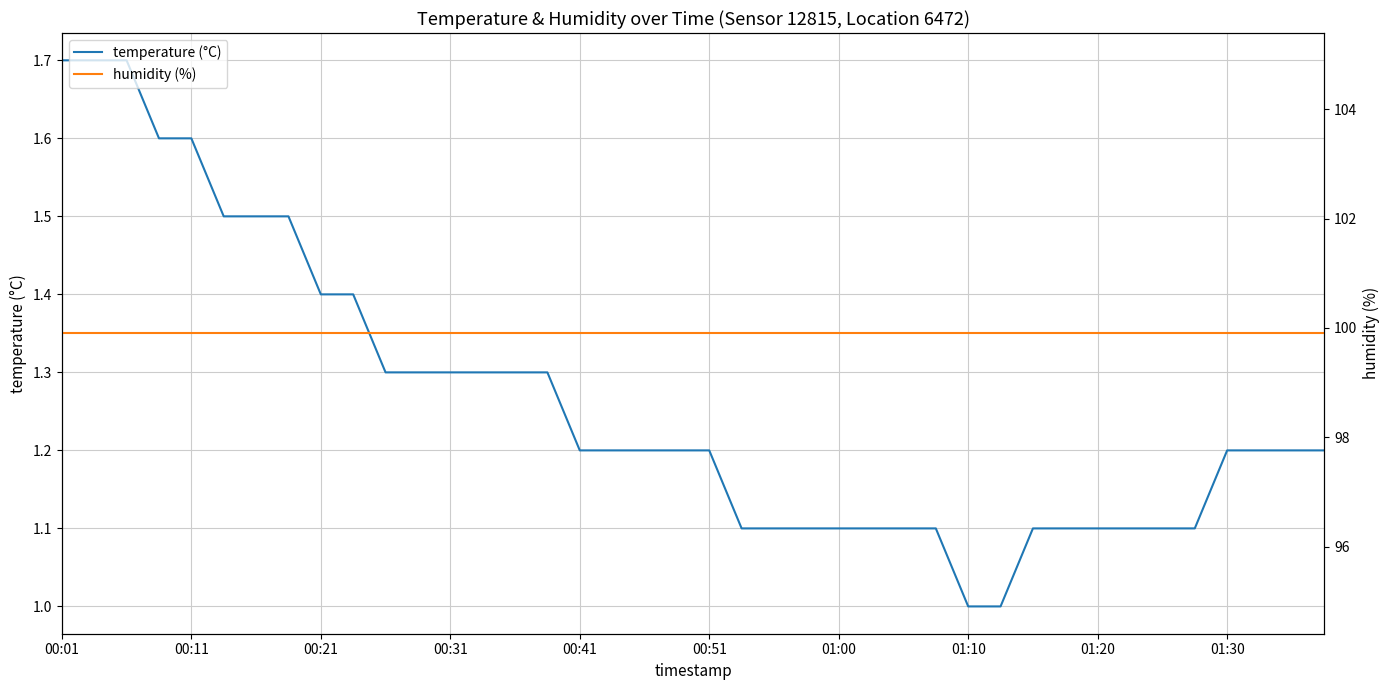

Which series has the largest range (max minus min)?

temperature (°C)